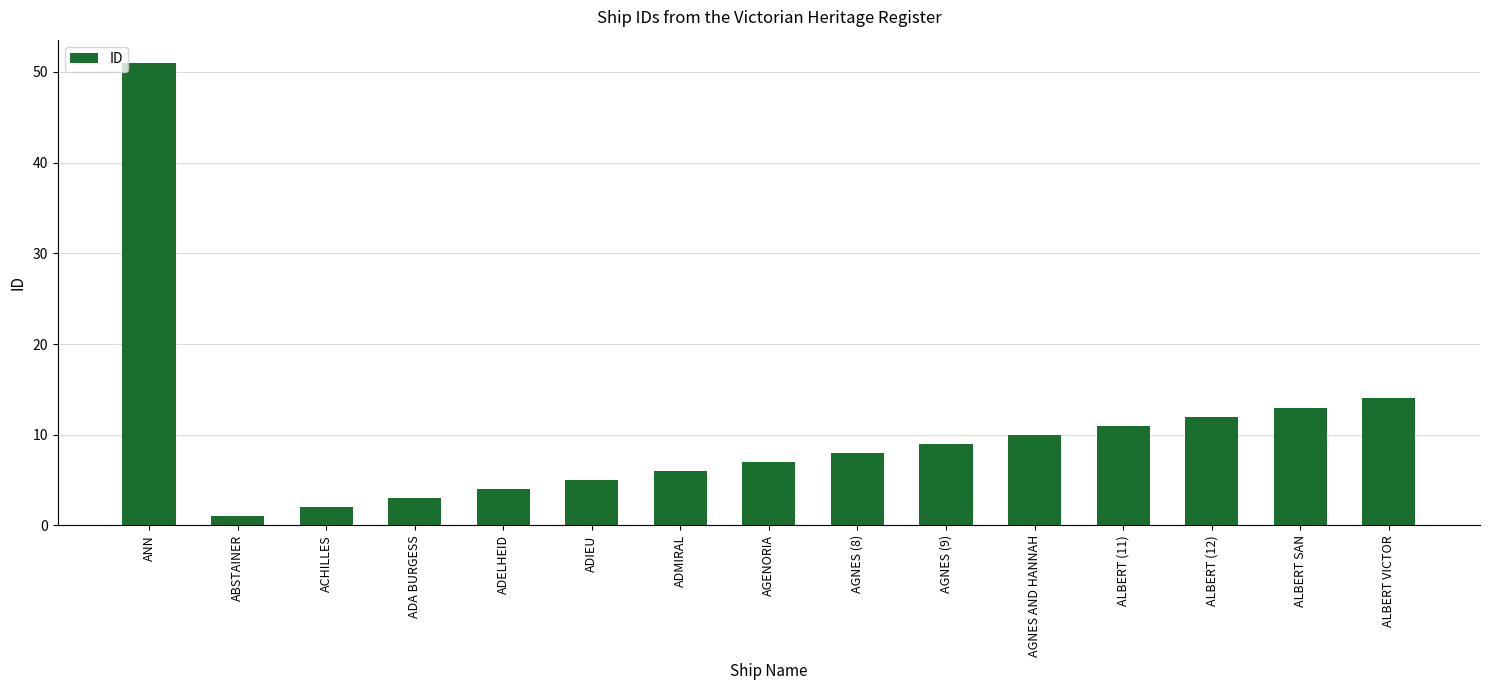

What is the label of the 9th bar from the left?

AGNES (8)